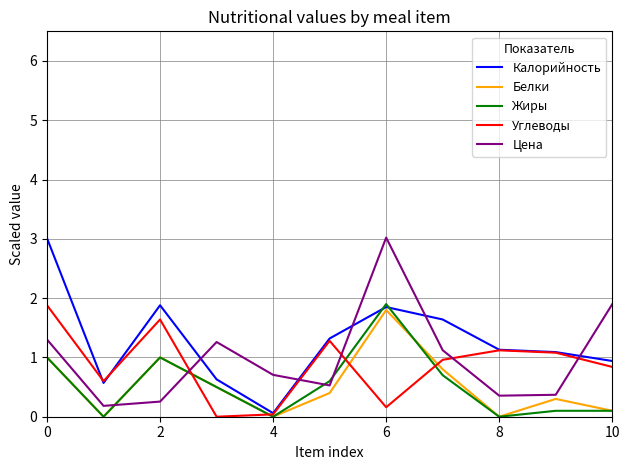

True or false: Цена and Жиры intersect in this chart.

True